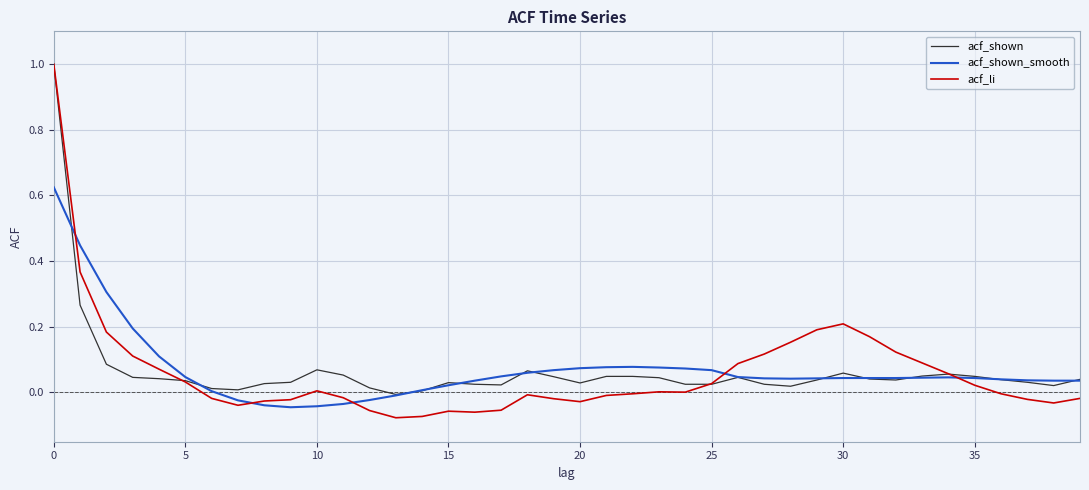

Which series has the largest range (max minus min)?

acf_li